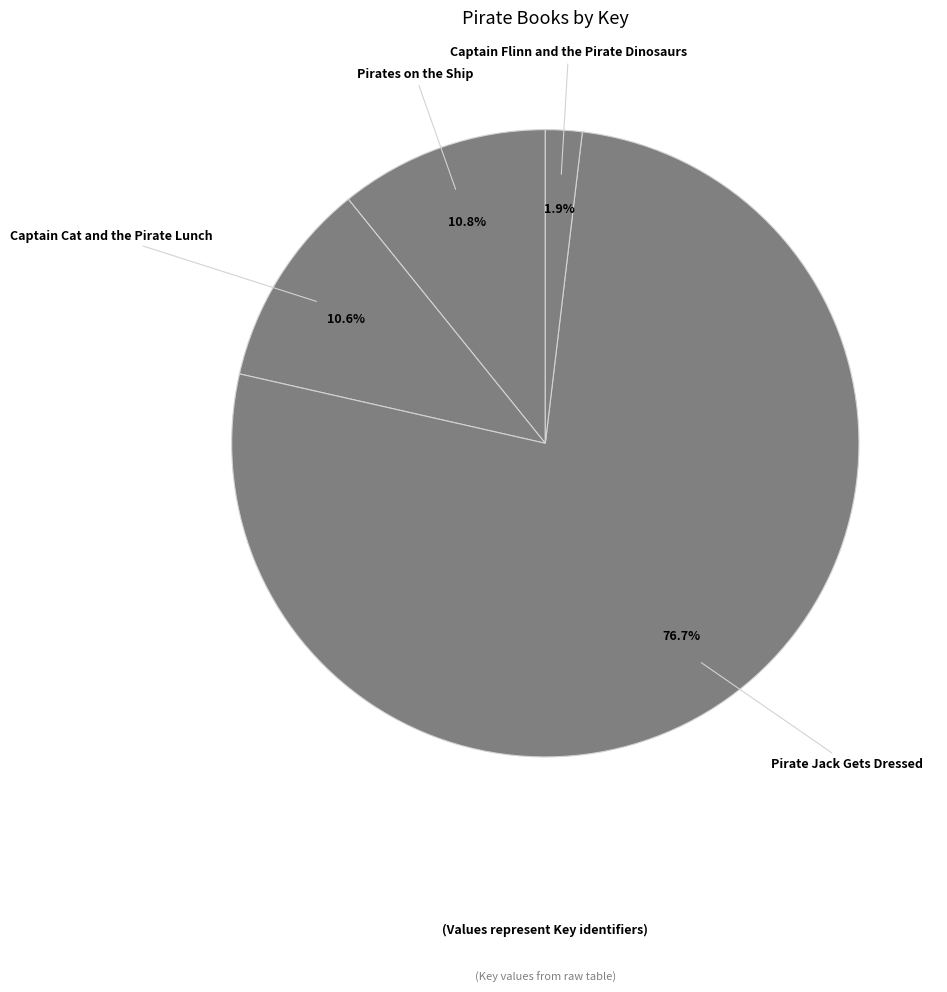

How many segments does this pie chart have?

4